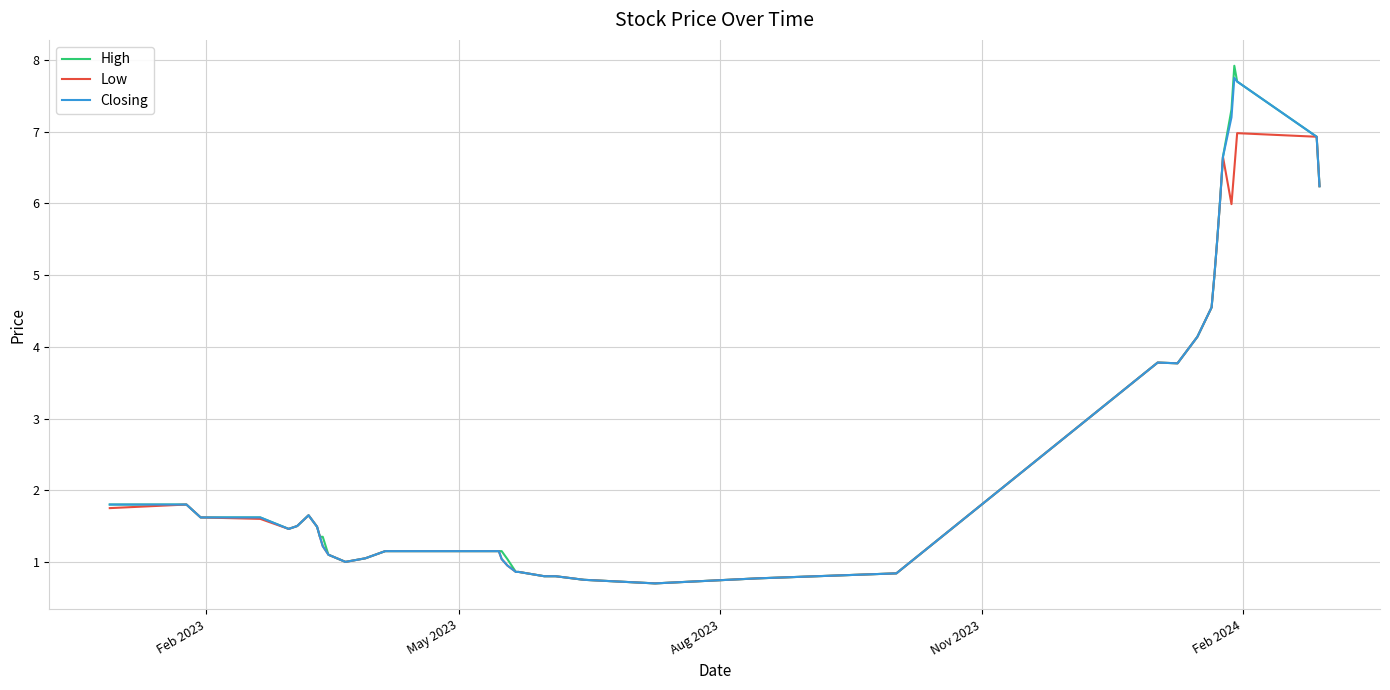

What is the minimum value shown in the chart?

0.7